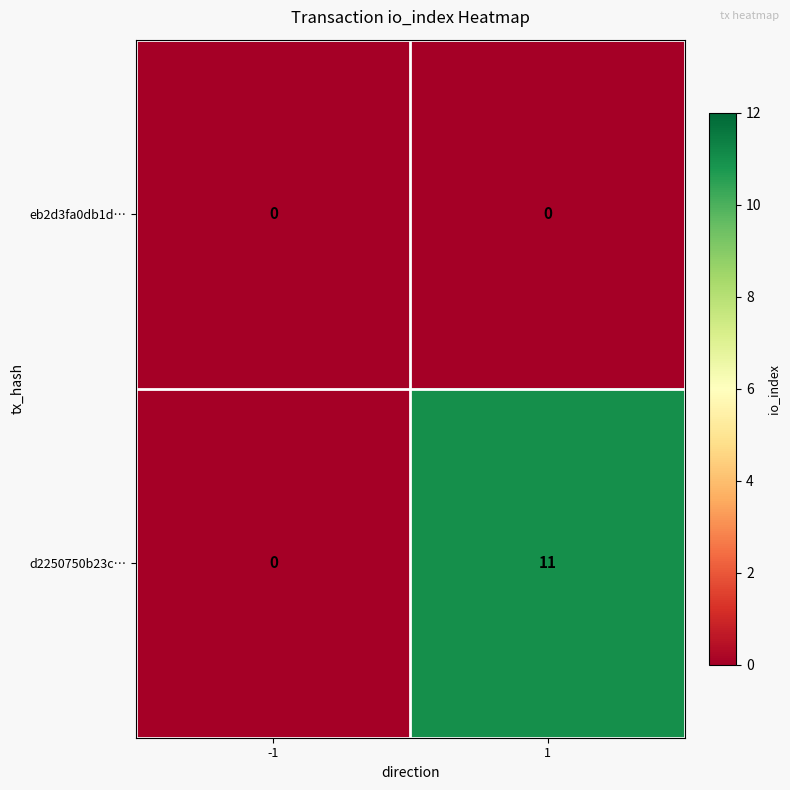

How many categories are shown in the chart?

2